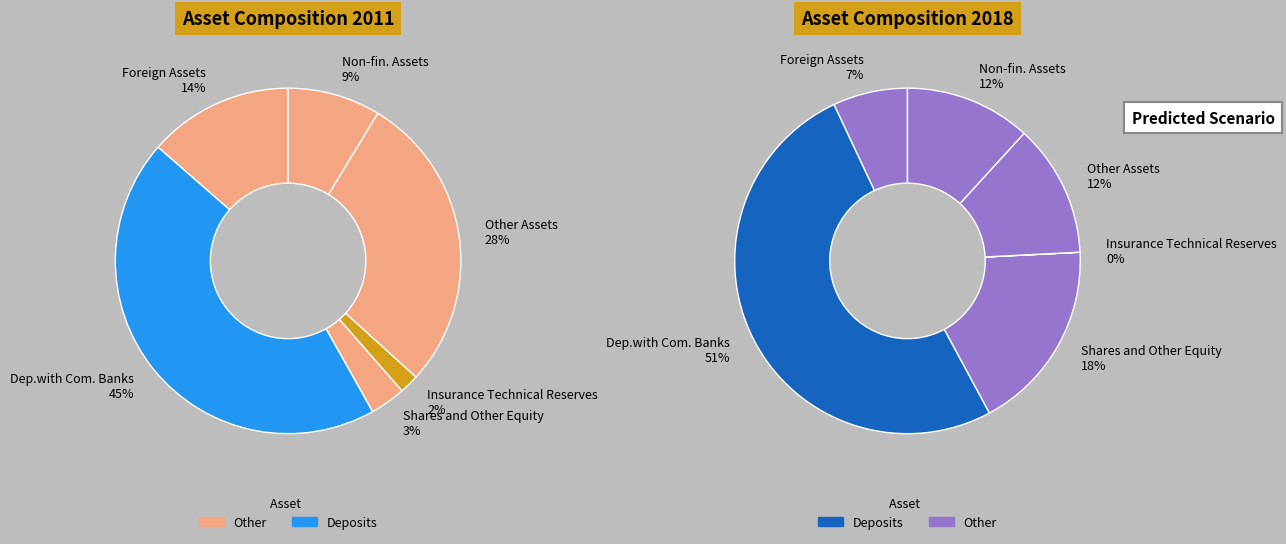

Which series has the largest range (max minus min)?

Dep.with Com. Banks